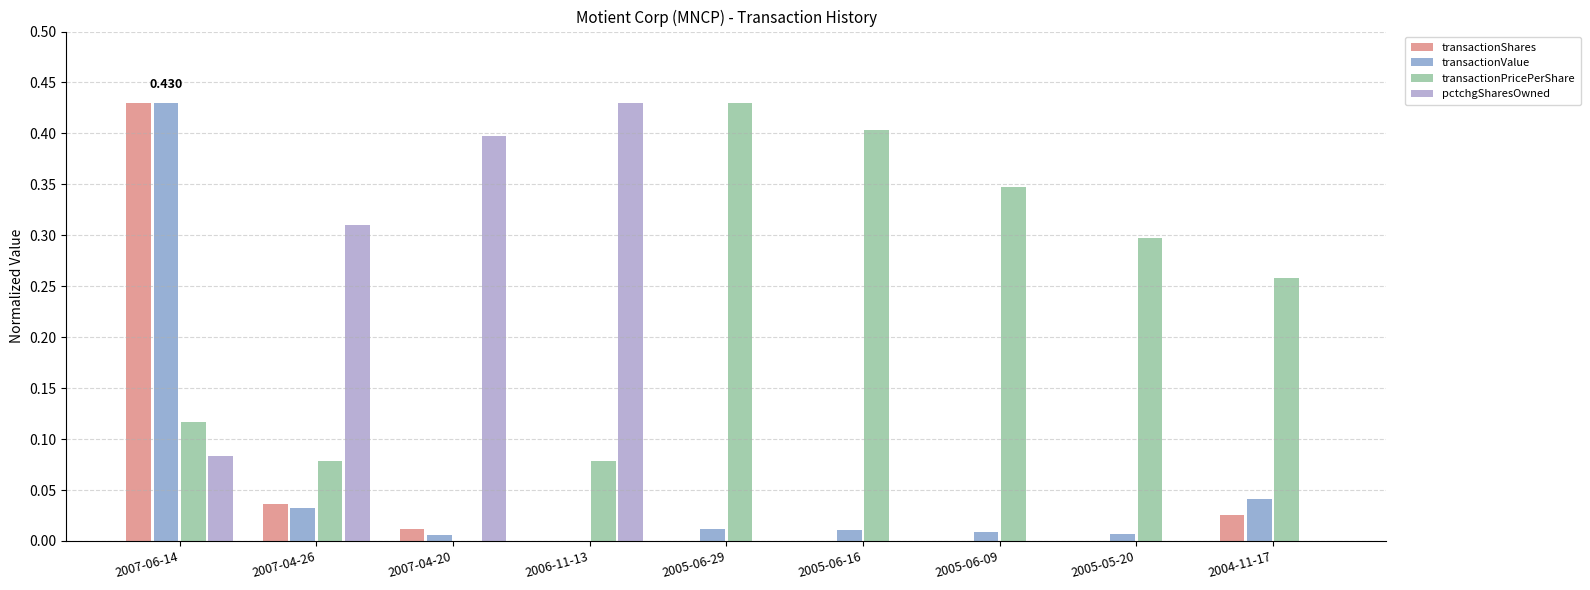

How many values in the transactionPricePerShare series exceed 0?

8